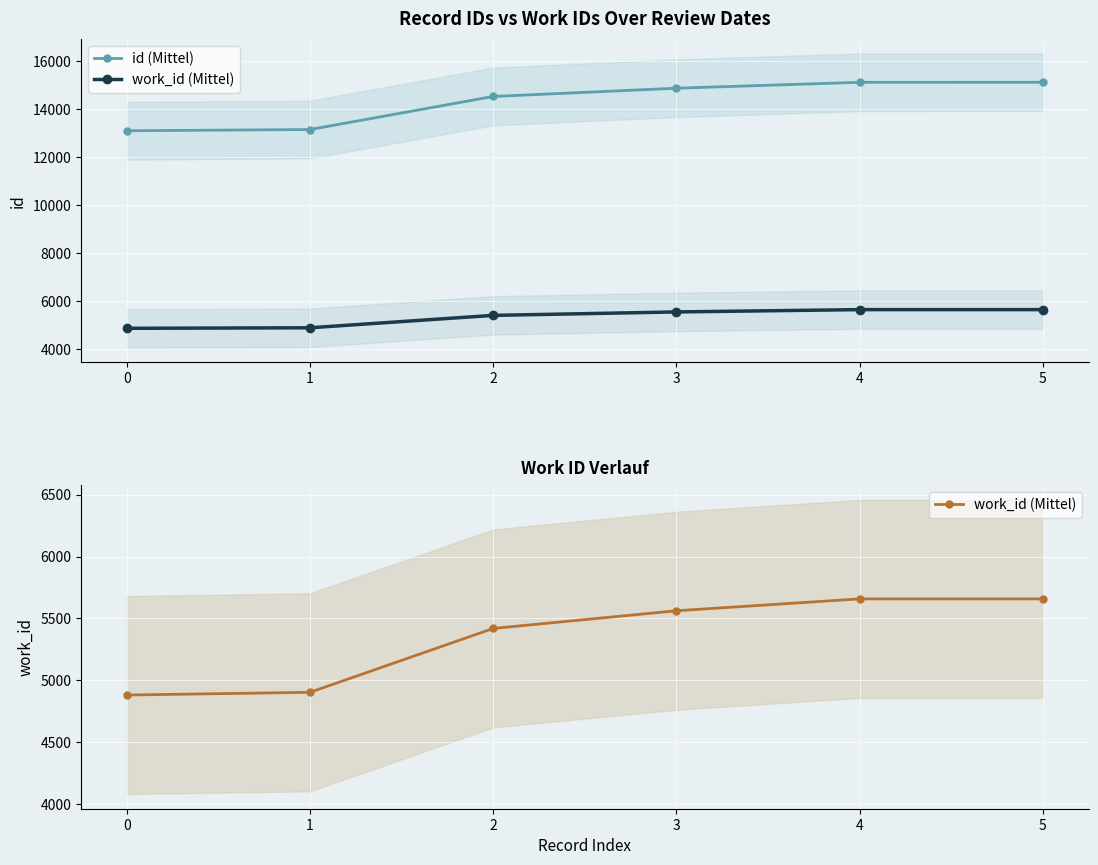

Rank the series by their average value, from highest to lowest.

id (Mittel), work_id (Mittel)